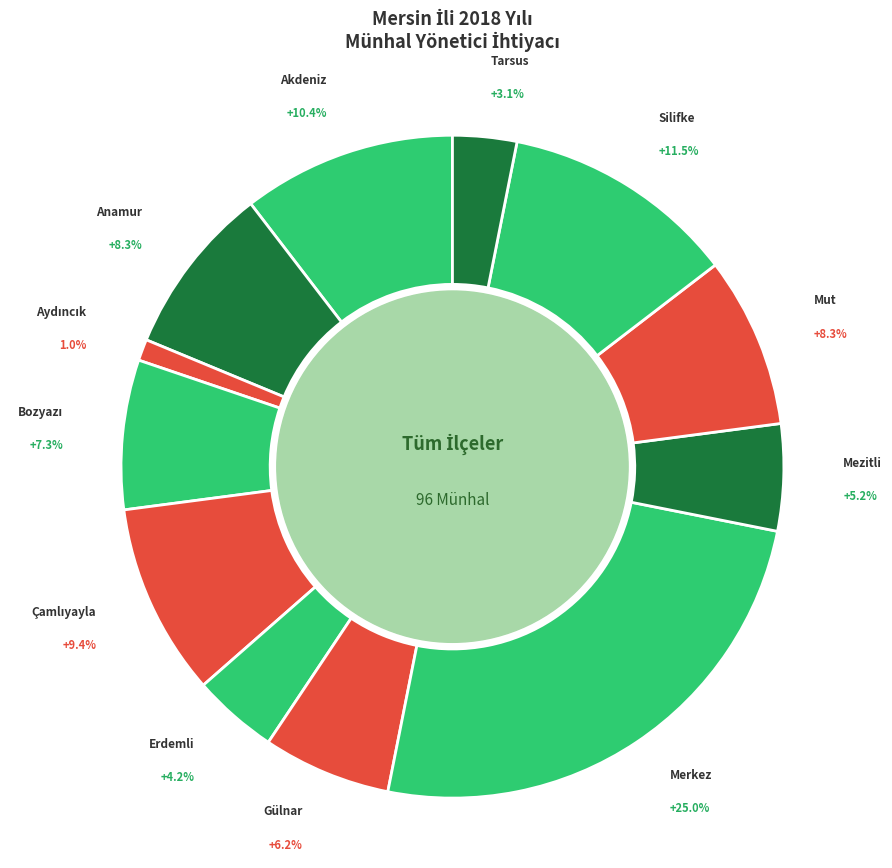

How many slices are in this pie chart?

12